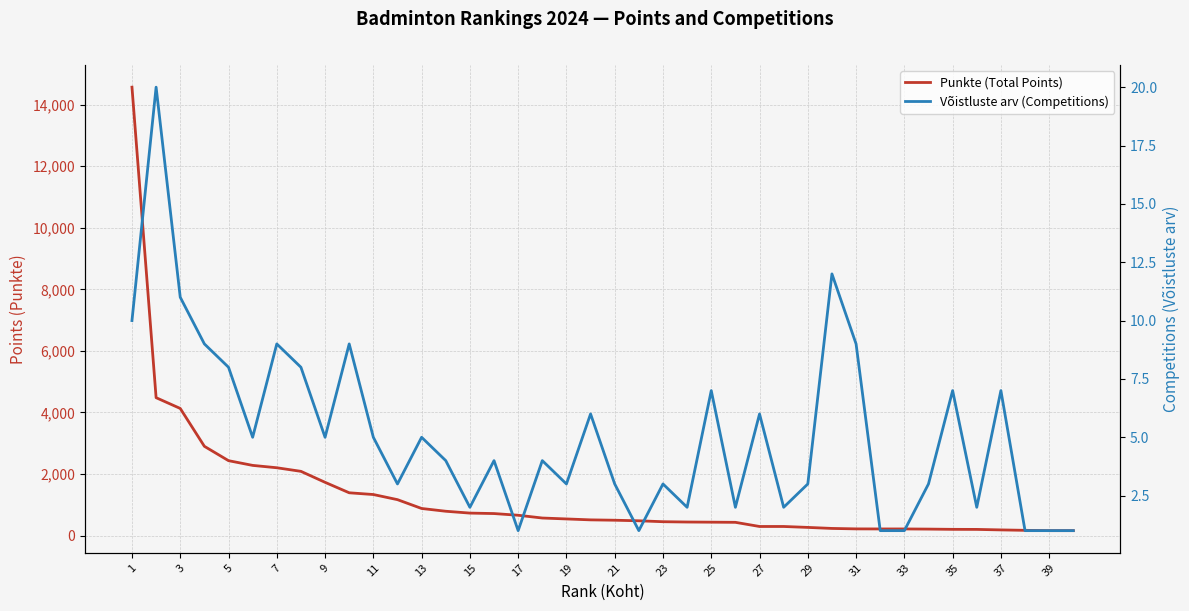

Is it true that Võistluste arv (Competitions) equals 1.4 at 15?

False